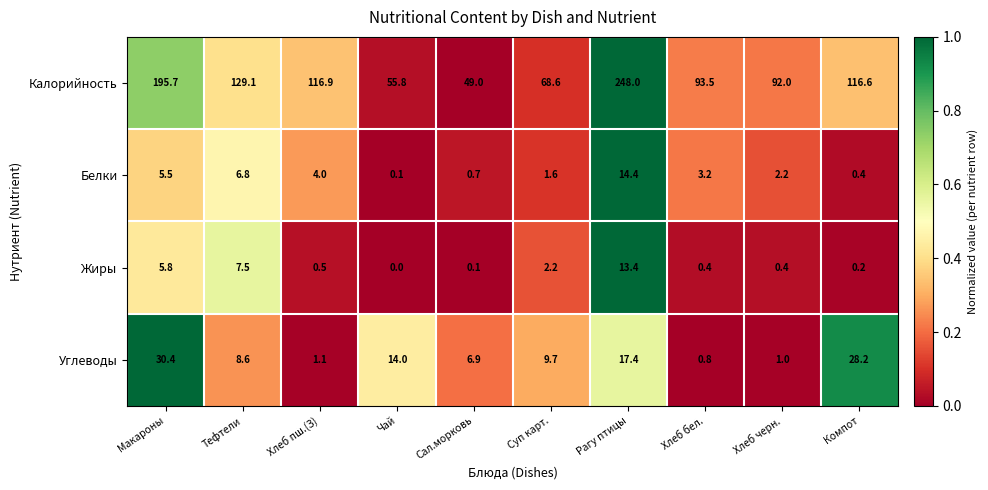

What is the difference between the highest and lowest values at Тефтели?

122.3